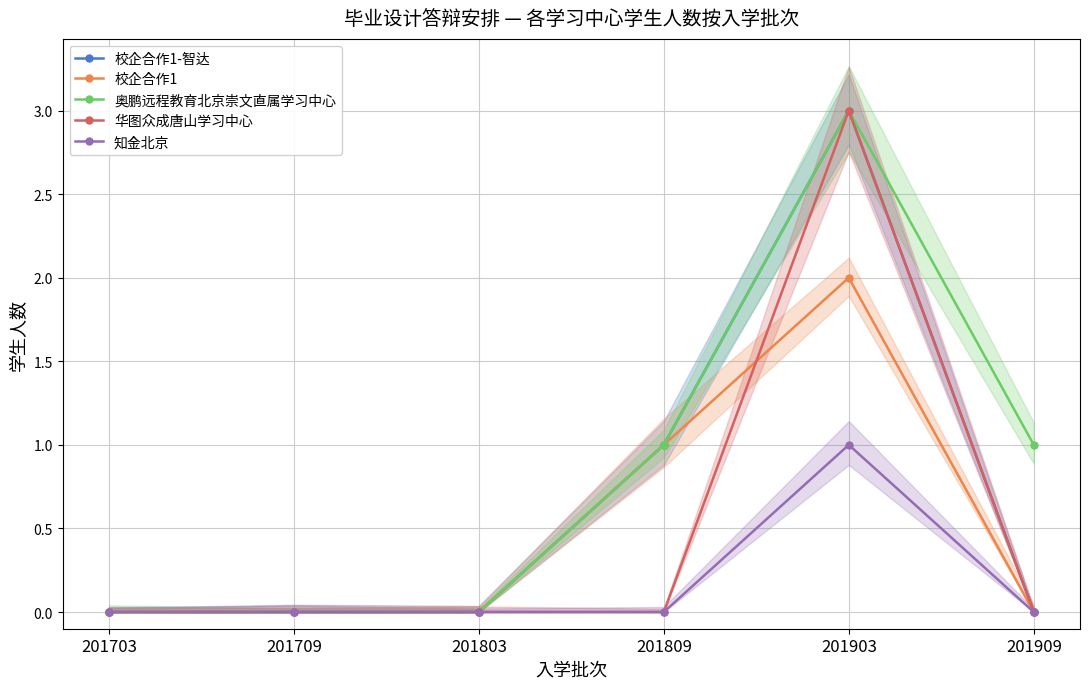

What is the average value of the 校企合作1-智达 series?

1